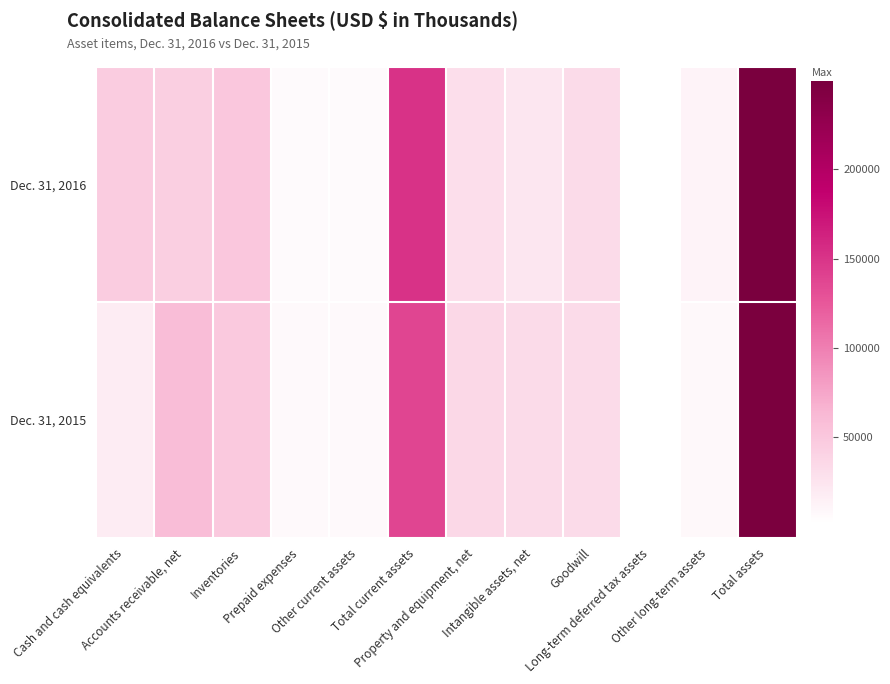

Between Total current assets and Accounts receivable, net, which is larger?

Total current assets